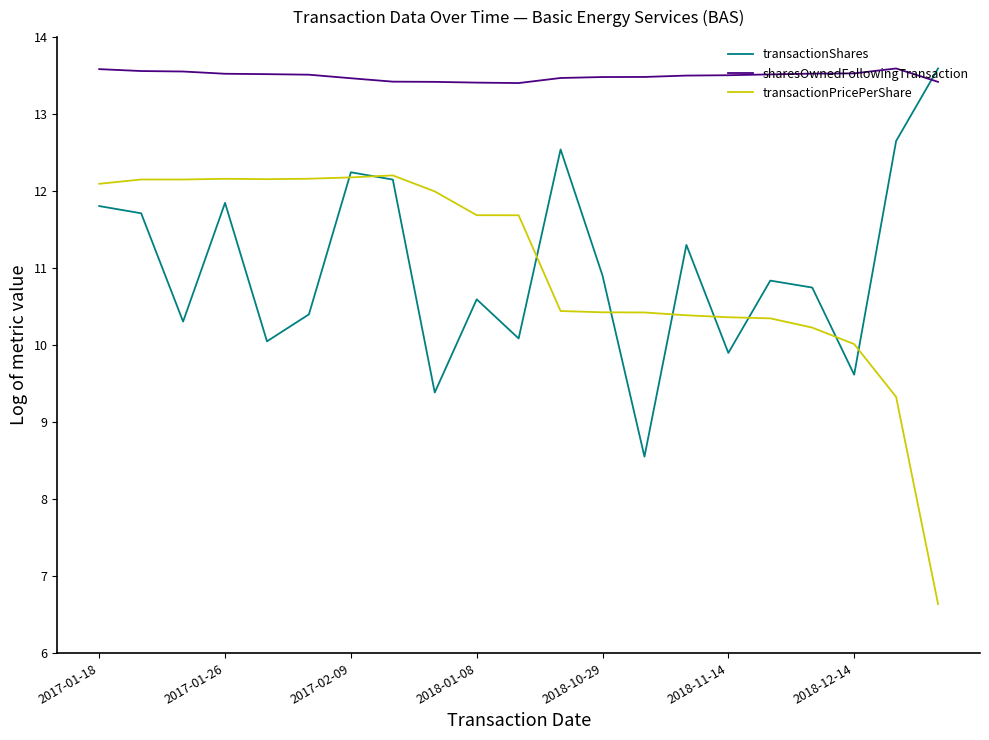

Which series ends up on top after the final intersection of transactionShares and sharesOwnedFollowingTransaction?

transactionShares